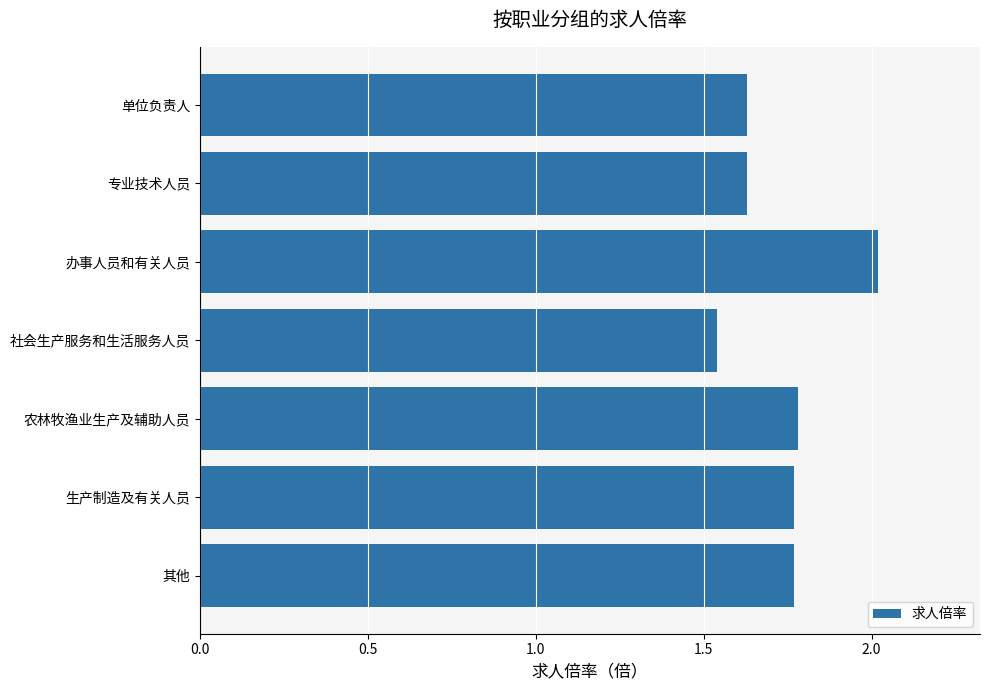

What position from the top is 单位负责人?

1